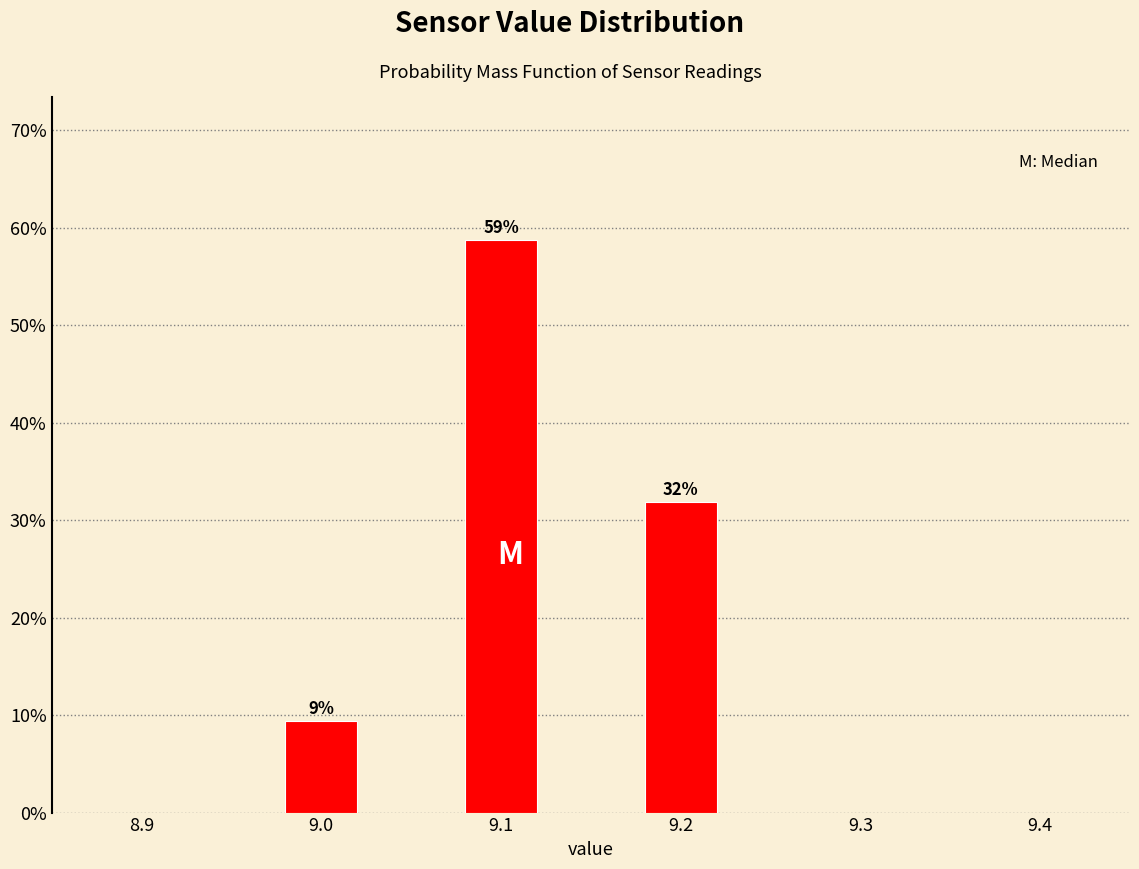

Which has a higher value, 9.0 or 9.1?

9.1